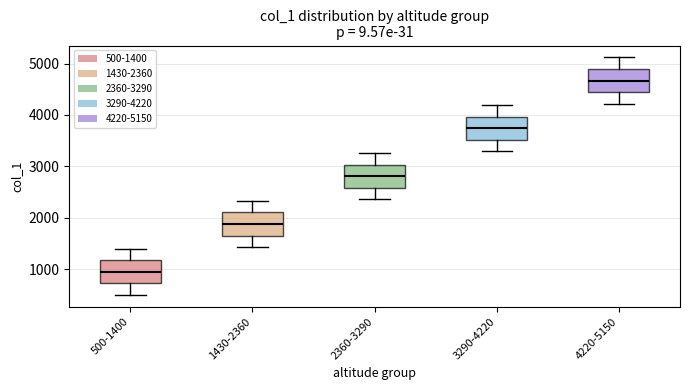

Reading left to right, transcribe this box plot: for each box, give where its median line is, the range the box spans, and where its two whiskers end, as read against the y-axis. The values are not printed on the chart, so give them approximately, as read against the axis.

500-1400: median 1000, box 700 to 1200, whiskers 500 to 1400
1430-2360: median 1900, box 1700 to 2100, whiskers 1400 to 2300
2360-3290: median 2800, box 2600 to 3000, whiskers 2400 to 3300
3290-4220: median 3700, box 3500 to 4000, whiskers 3300 to 4200
4220-5150: median 4700, box 4400 to 4900, whiskers 4200 to 5100